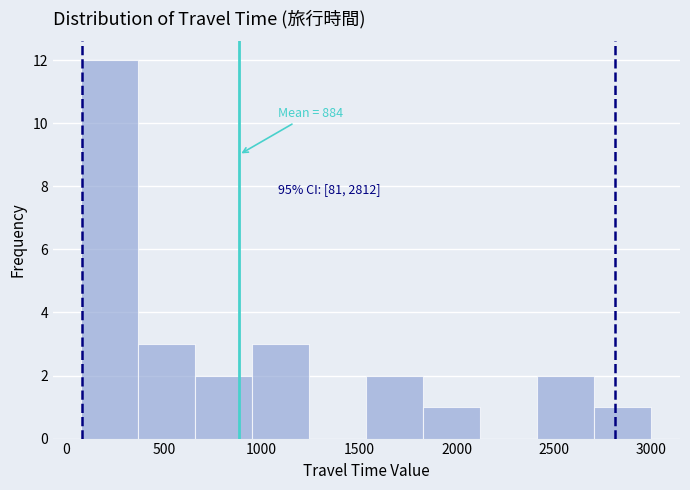

Over which range of the x-axis is the bar tallest?

100 to 350